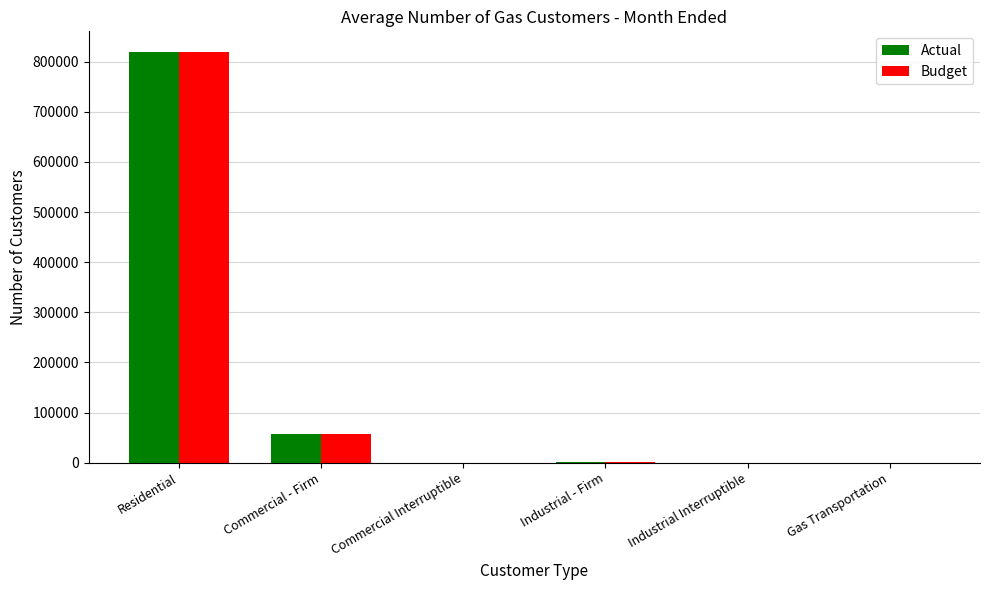

The Budget series shows 176642 at Residential. True or false?

False